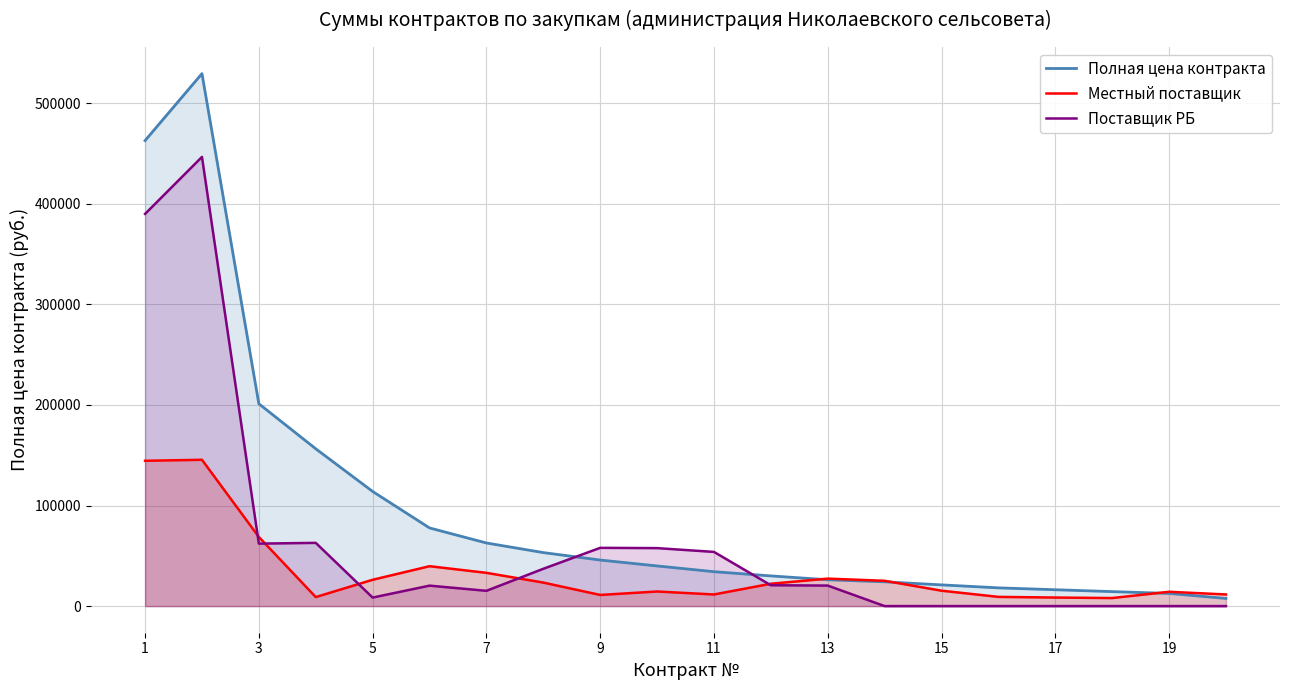

True or false: Поставщик РБ has a value of 87251.2 at 5.

False